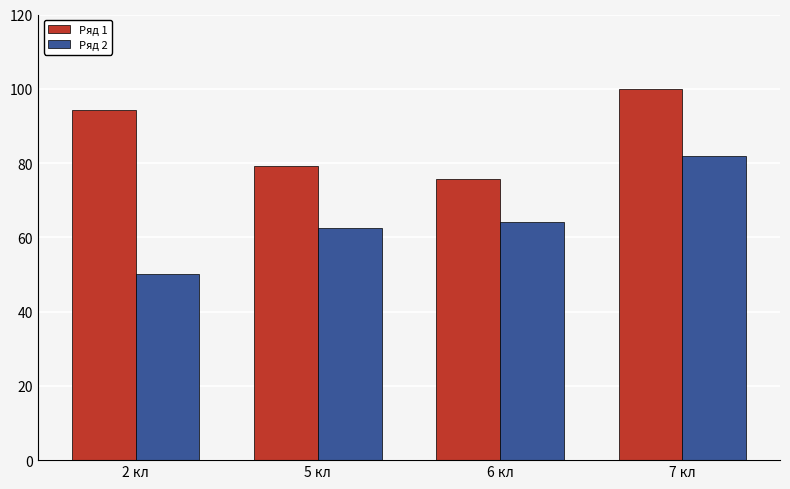

List the labels in order of Ряд 2 value, largest first.

7 кл, 6 кл, 5 кл, 2 кл